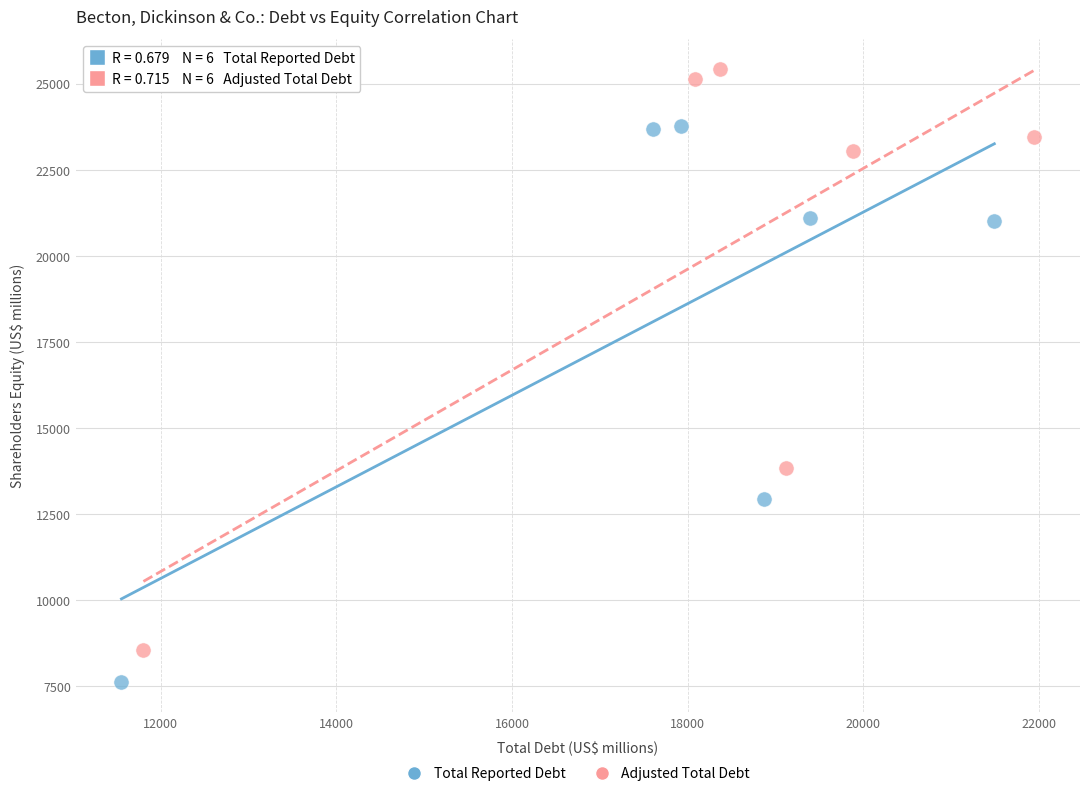

Which series reaches the maximum Y coordinate?

Adjusted Total Debt